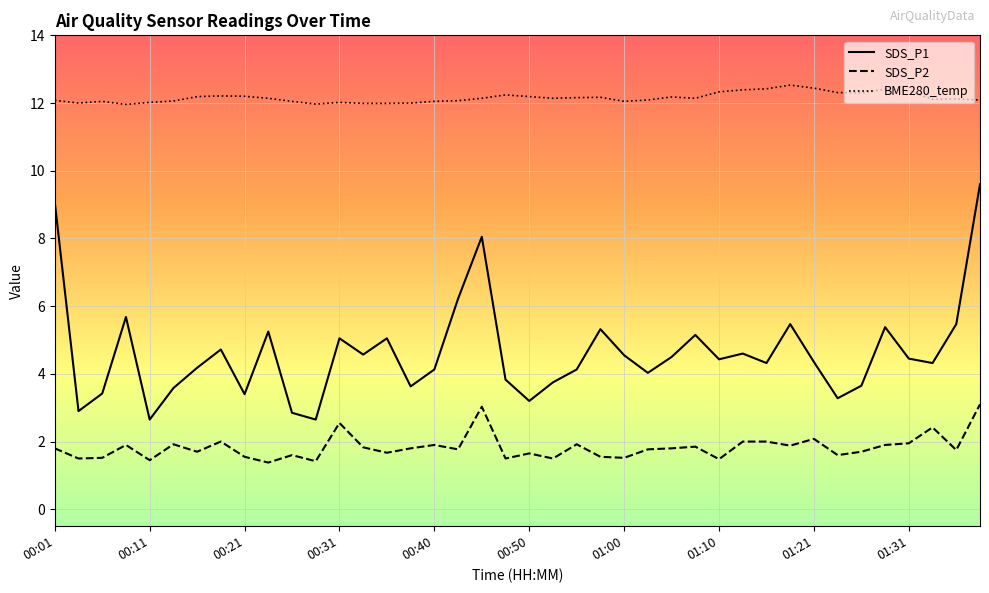

How many distinct data groups are displayed?

3